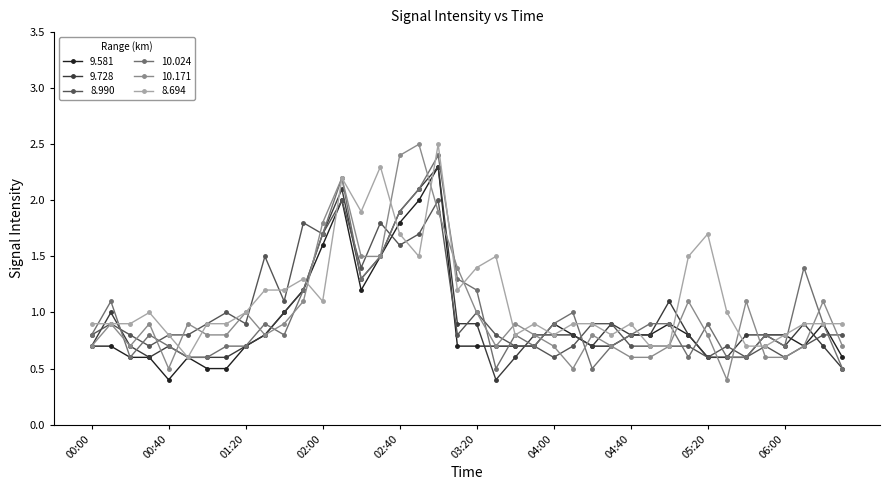

What is the smallest value displayed?

0.4